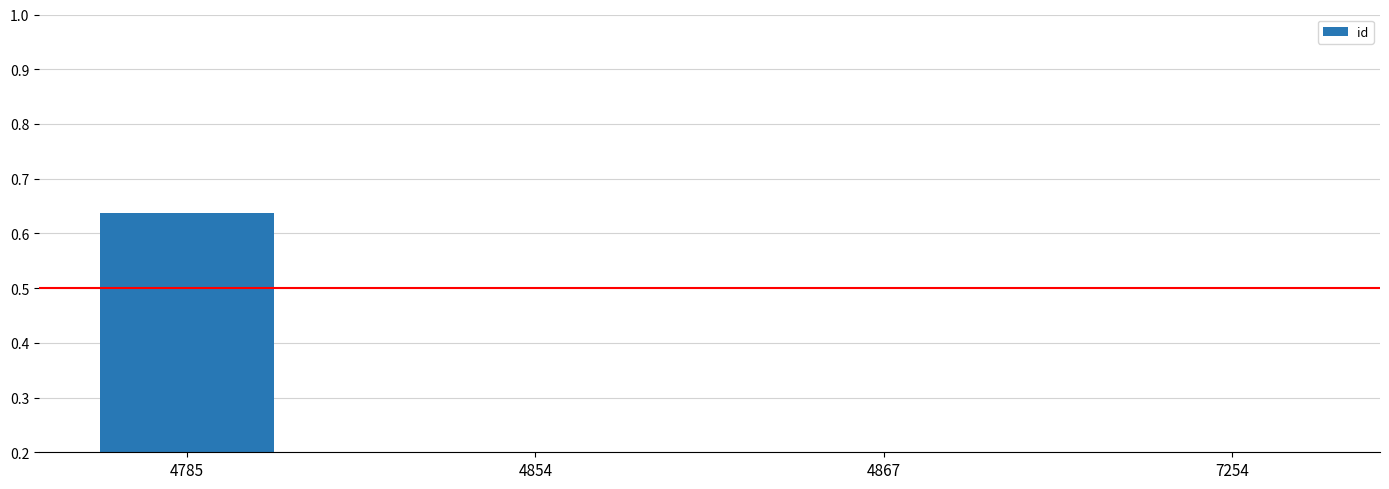

What is the greatest value displayed?

0.6